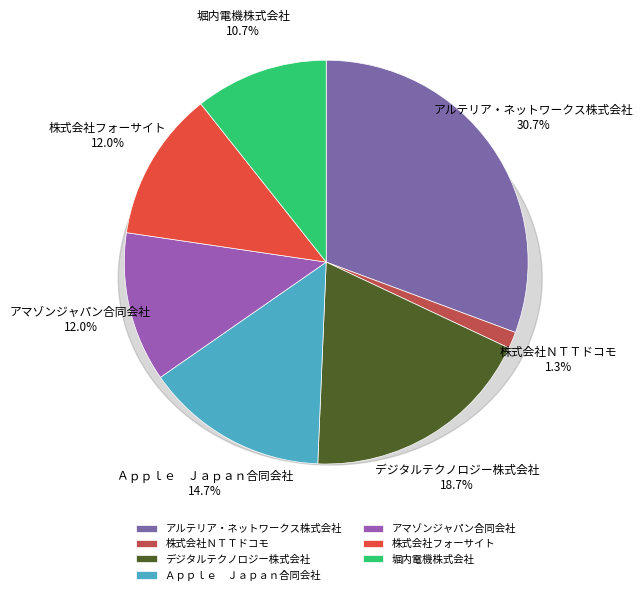

What is the largest slice in the pie chart?

アルテリア・ネットワークス株式会社